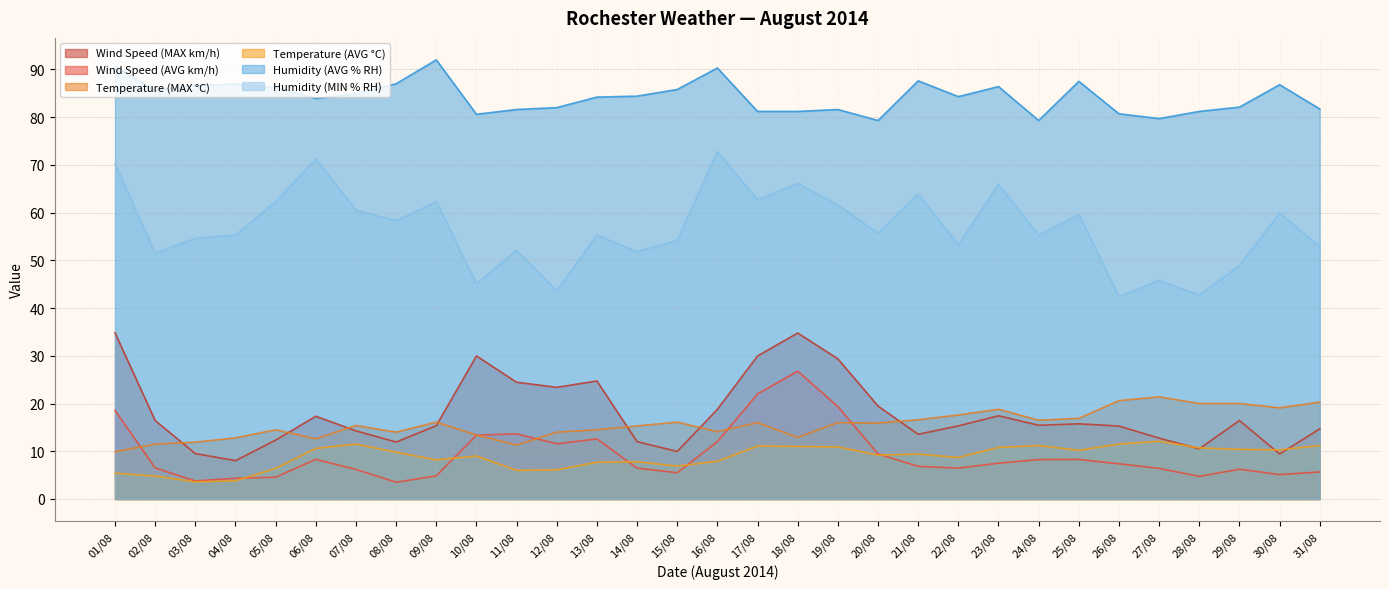

What position from the right is 14/08?

18